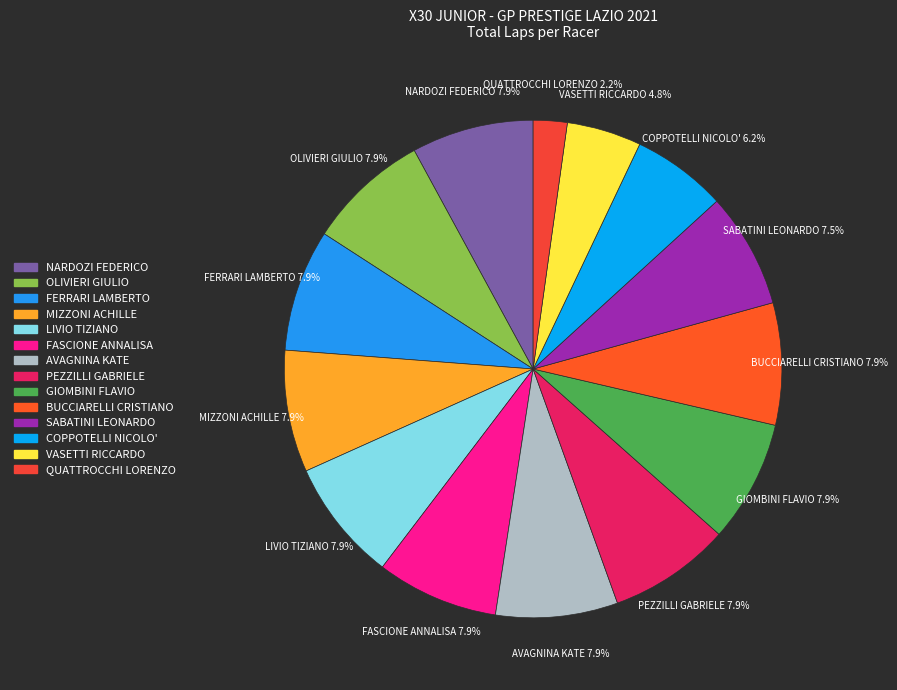

How many segments does this pie chart have?

14